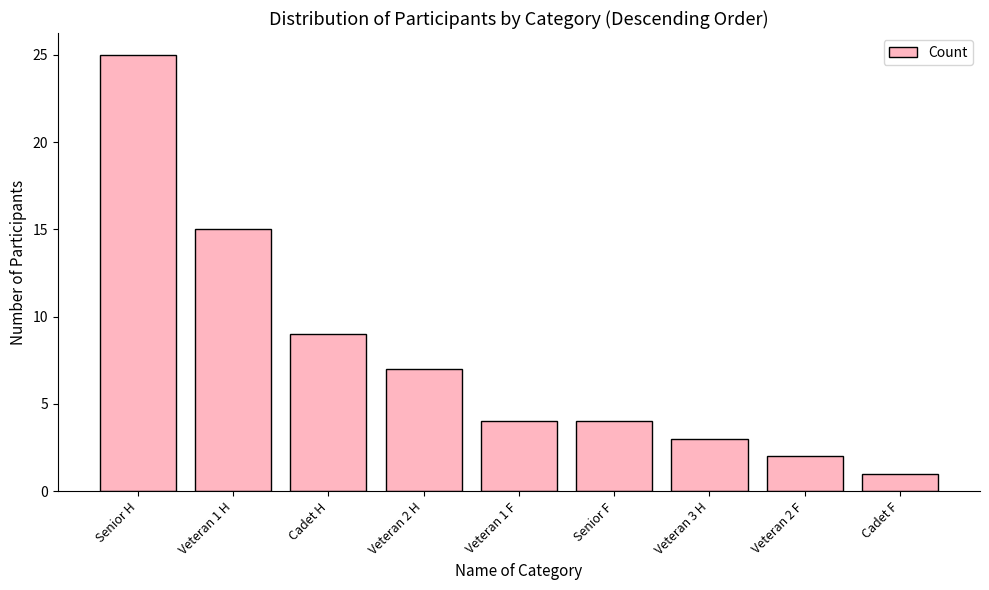

Does the chart contain any negative values?

No